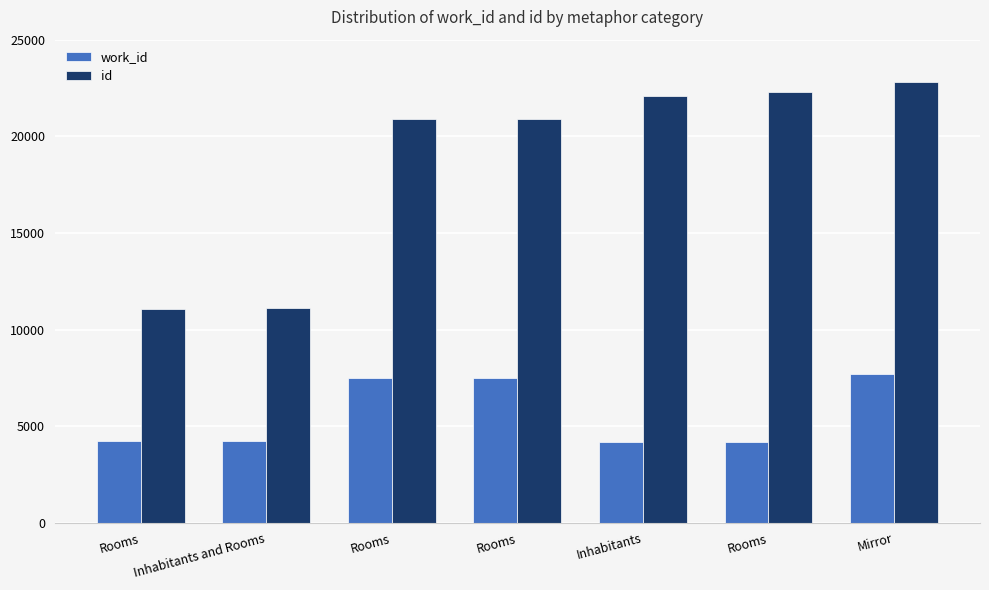

List the labels in order of id value, smallest first.

Rooms, Inhabitants and Rooms, Rooms, Rooms, Inhabitants, Rooms, Mirror